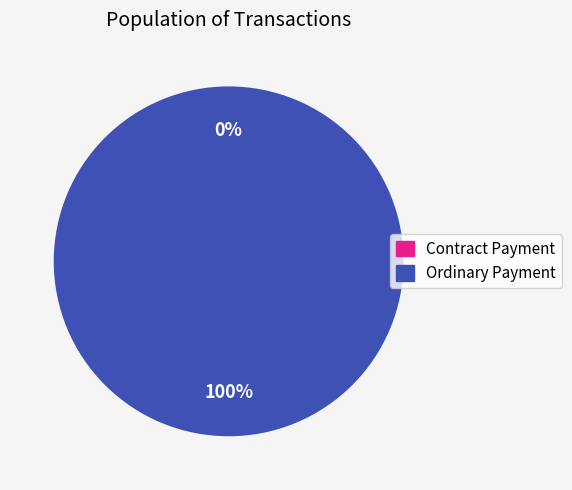

Does any single category account for the majority?

Yes